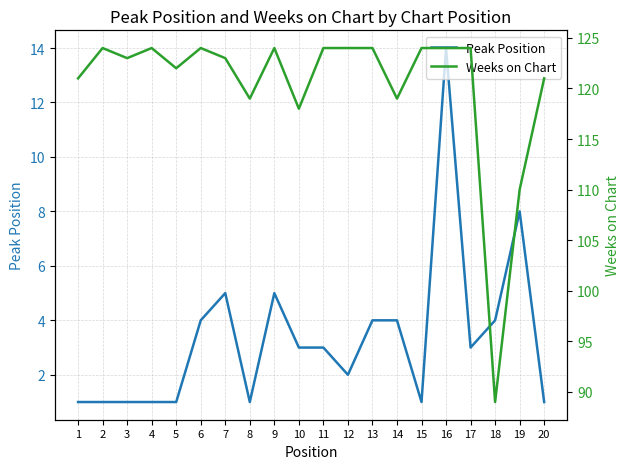

Reading right to left, list all the values displayed in this chart.

Peak Position: 20=1	19=8	18=4	17=3	16=14	15=1	14=4	13=4	12=2	11=3	10=3	9=5	8=1	7=5	6=4	5=1	4=1	3=1	2=1	1=1
Weeks on Chart: 20=121	19=110	18=89	17=124	16=124	15=124	14=119	13=124	12=124	11=124	10=118	9=124	8=119	7=123	6=124	5=122	4=124	3=123	2=124	1=121